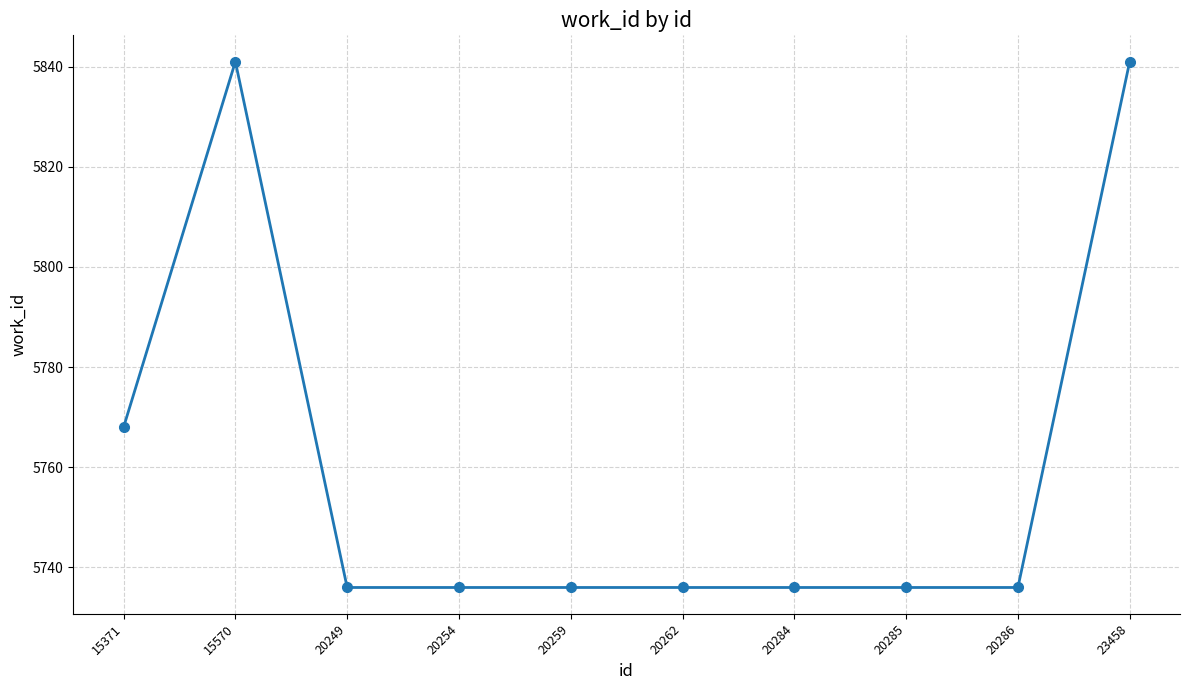

What is the maximum value shown in the chart?

5841